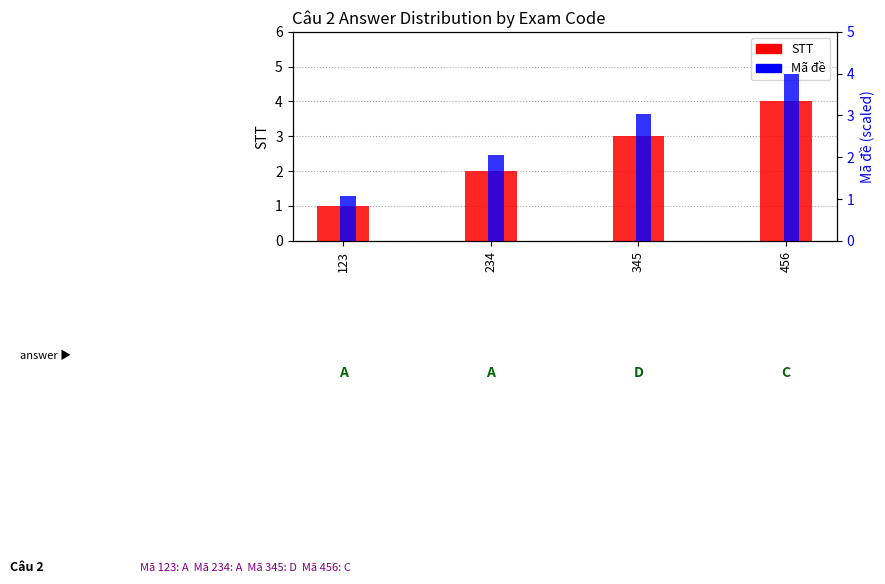

What is the difference between the Mã đề values at 345 and 123?

1.9